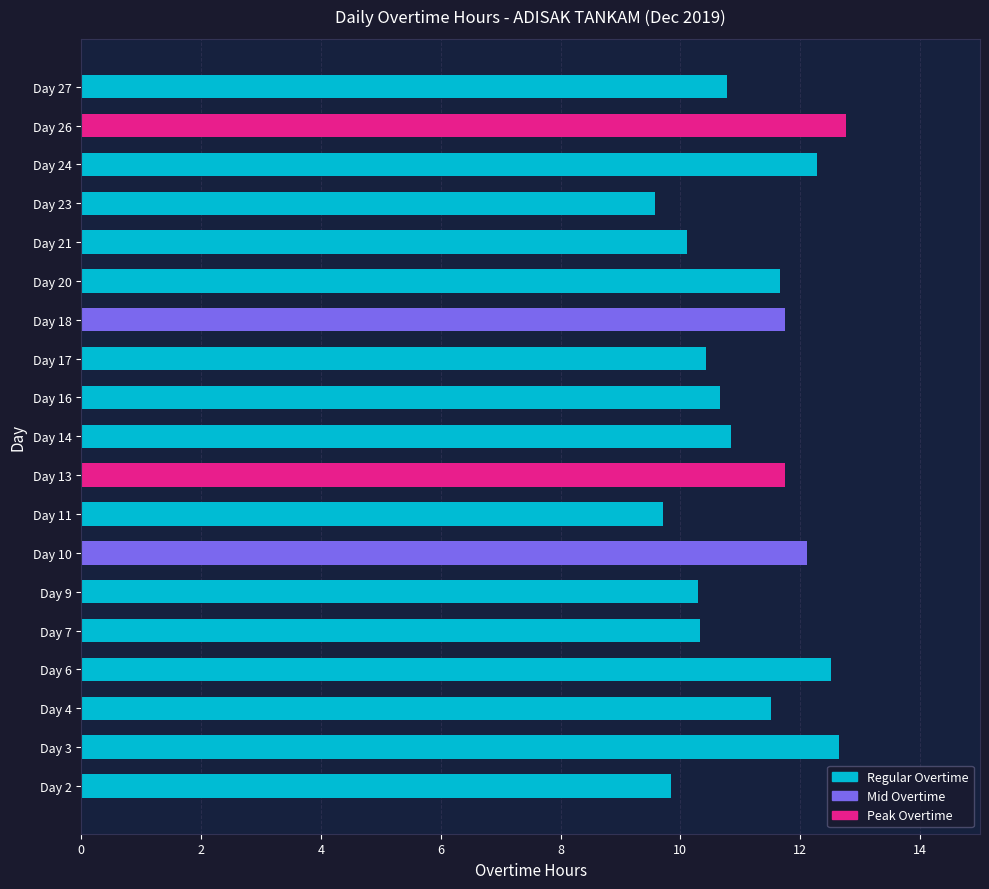

Is it true that the value at Day 17 is 3.9?

False